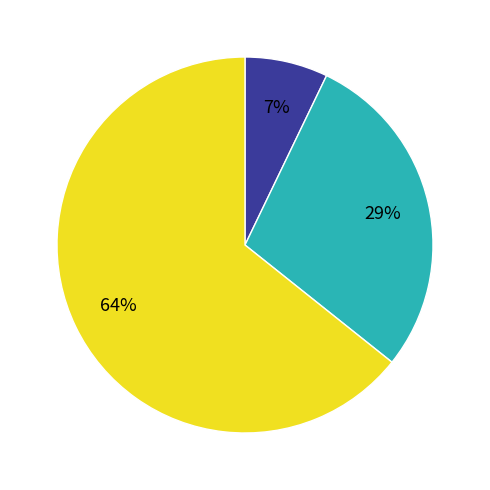

To the nearest percent, what is the difference between the largest and smallest slice percentages?

57%